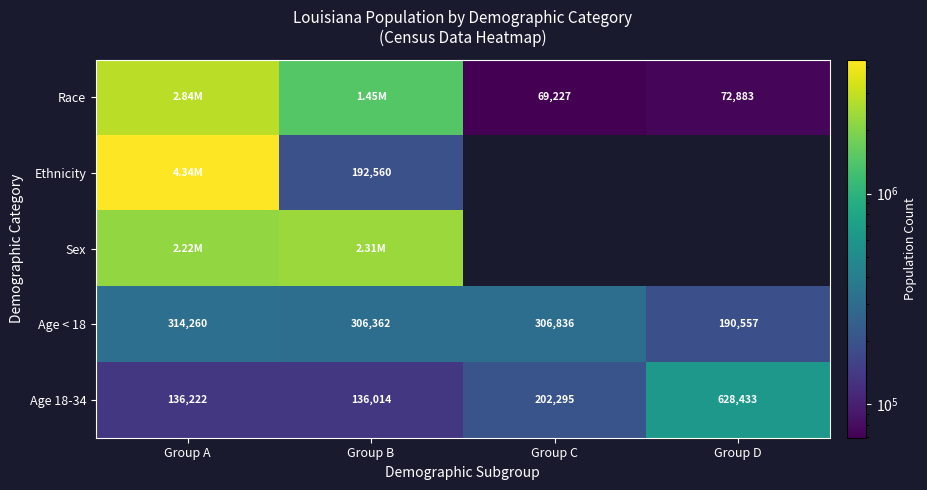

Which has a higher value, Group D or Group C?

Group D